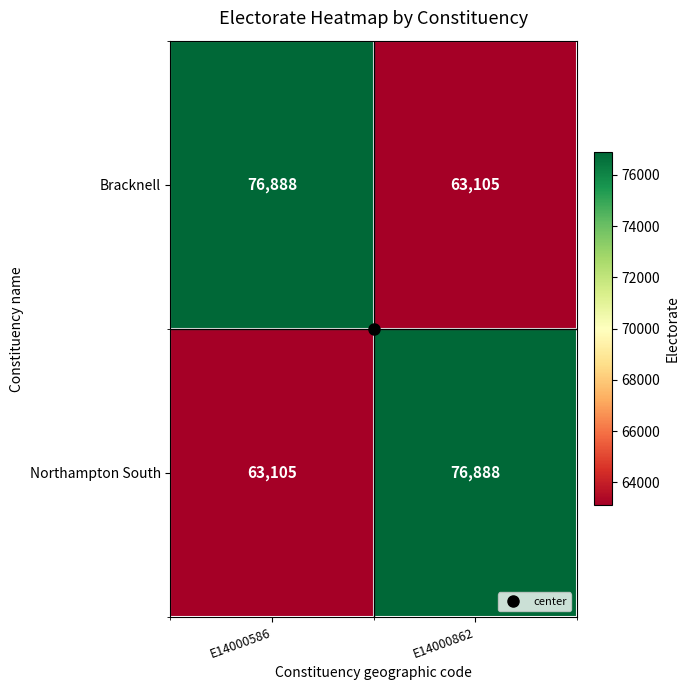

At E14000862, list the series in order from smallest to largest.

Bracknell, Northampton South